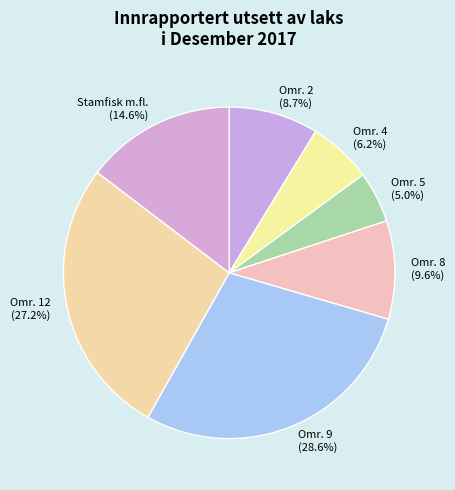

Which category has the biggest portion of the pie?

Omr. 9